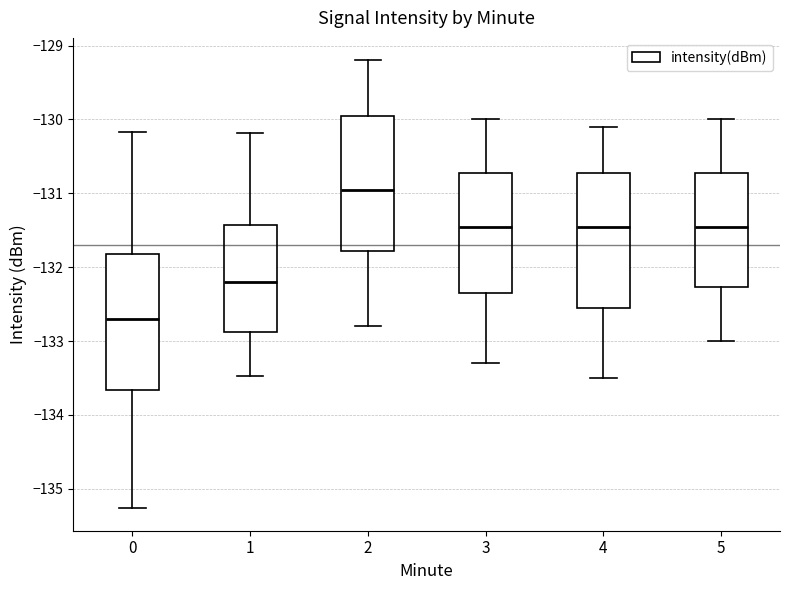

Where does the upper whisker of the box at x = 3 end on the y-axis? The values are not printed on the chart, so give them approximately, as read against the axis.

-130.0